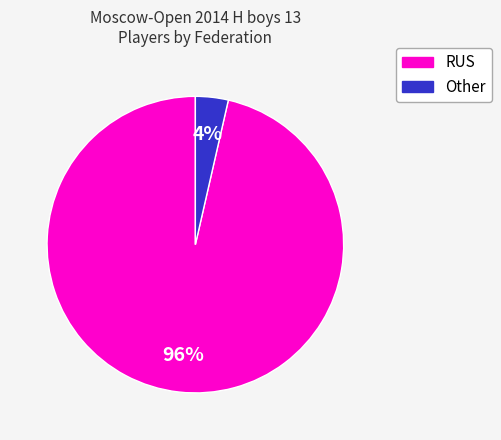

To the nearest percent, what is the average slice percentage?

50%